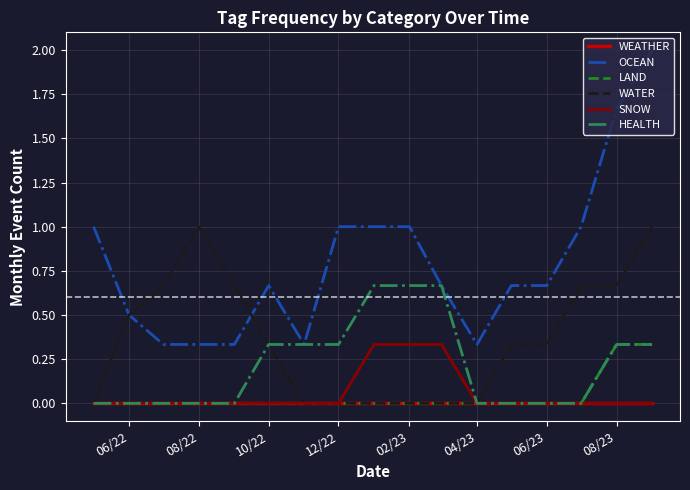

True or false: SNOW and OCEAN intersect in this chart.

False